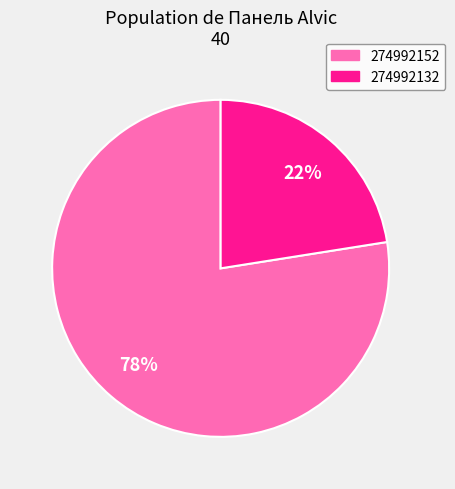

How many segments does this pie chart have?

2